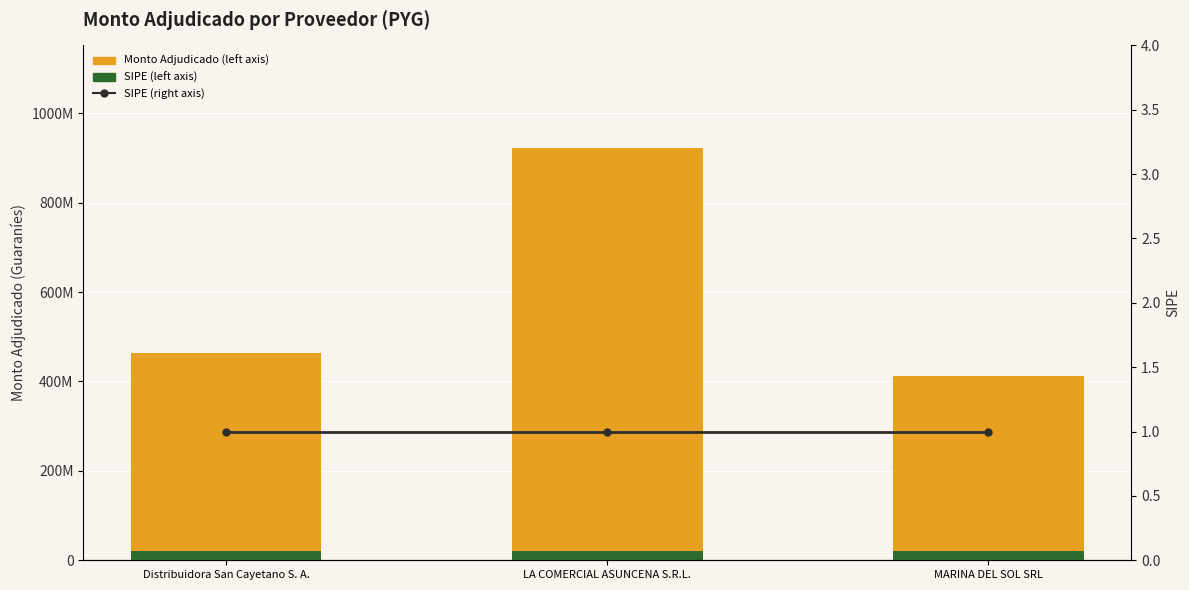

Count the number of data series in this chart.

3